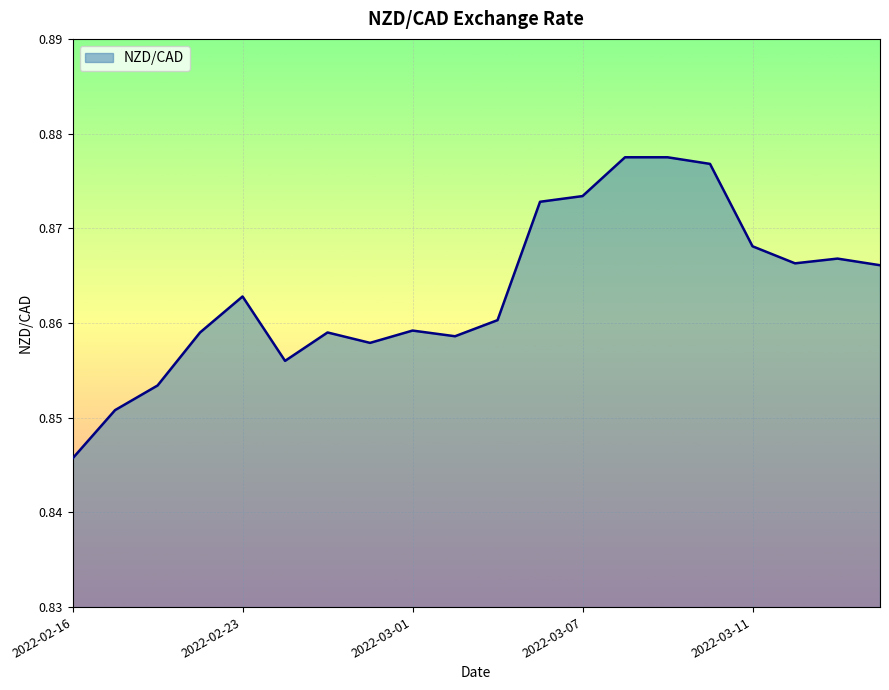

Does the chart have visible grid lines?

Yes